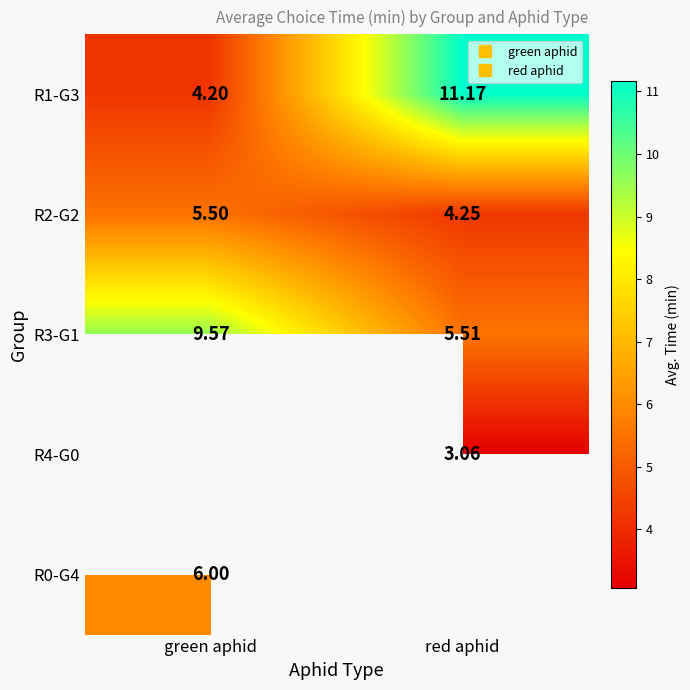

Rank the categories by R3-G1 value from highest to lowest.

green aphid, red aphid